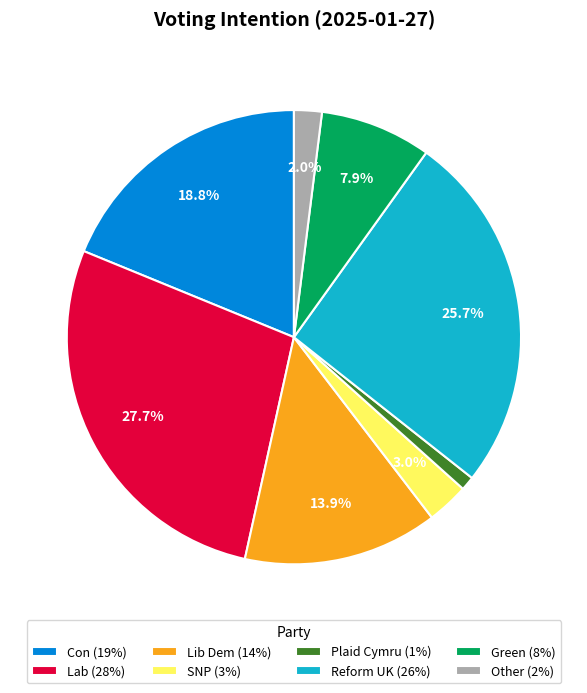

Which slice is the largest?

Lab